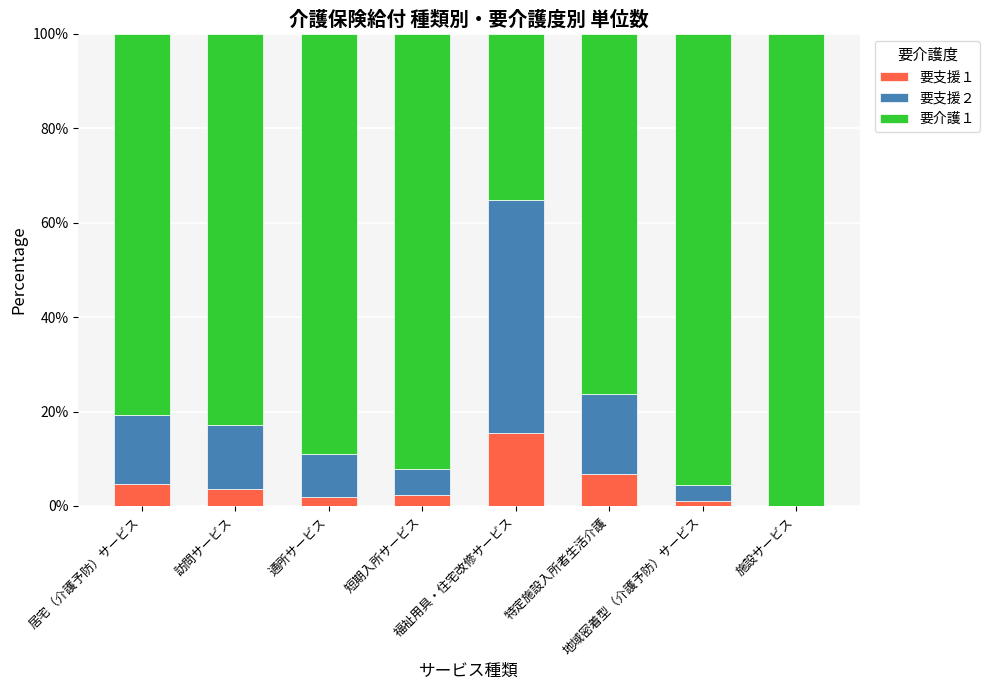

What is the maximum value for 要支援１?

15.4